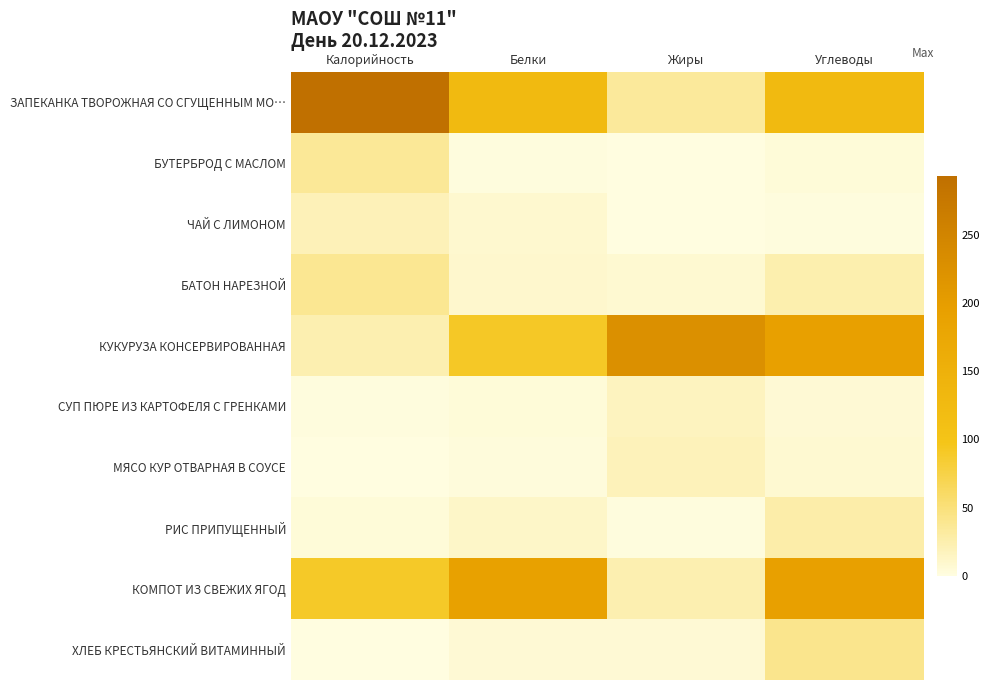

At how many categories does at least one series exceed 269?

1